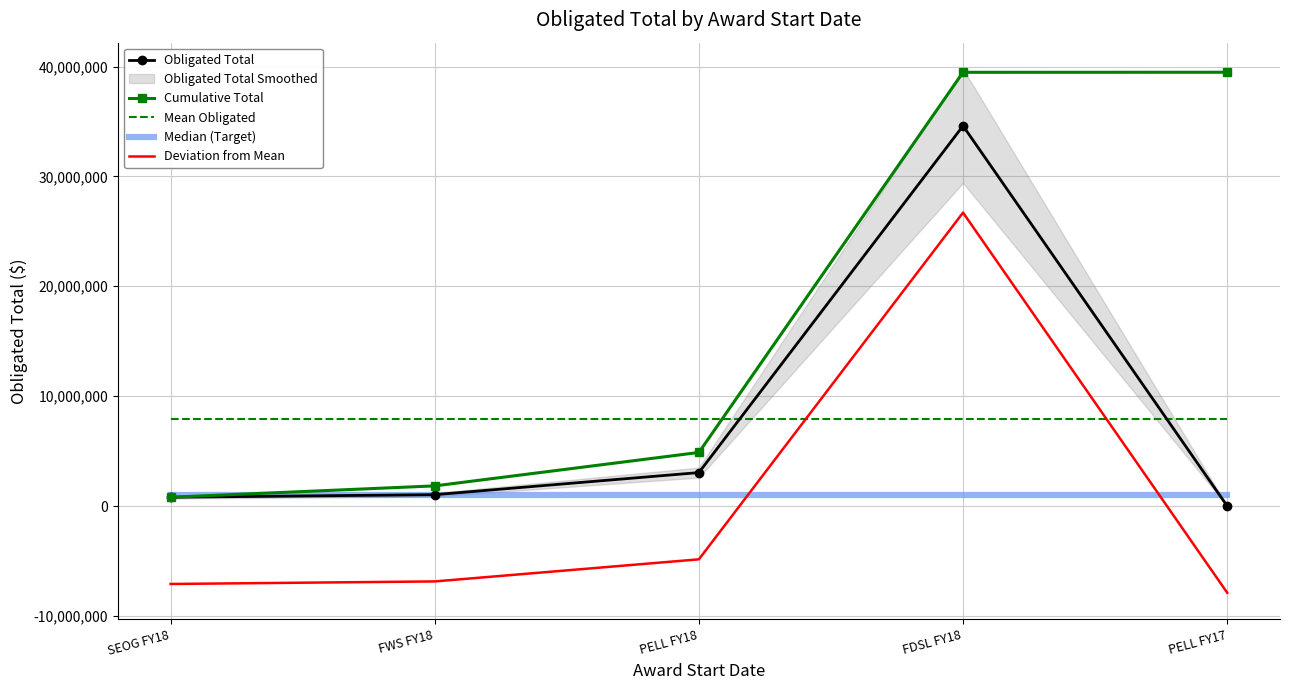

True or false: Obligated Total and Deviation from Mean intersect in this chart.

False